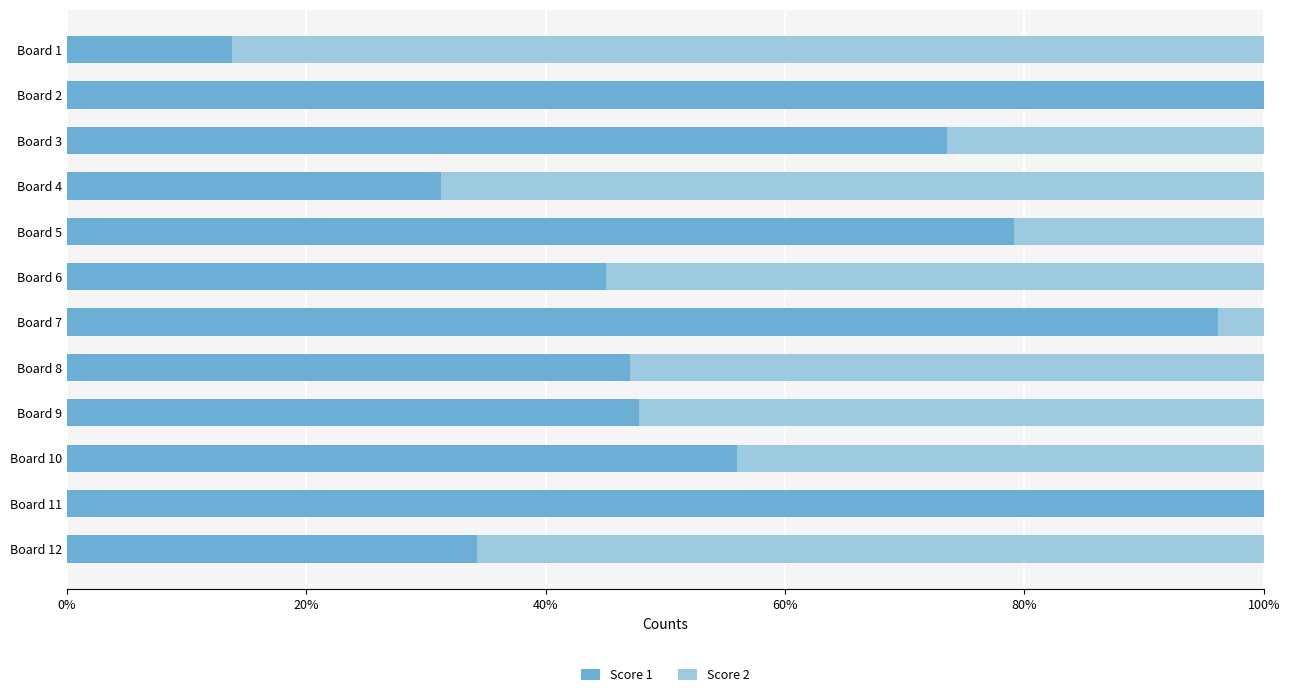

How many values in the Score 1 series exceed 56?

6